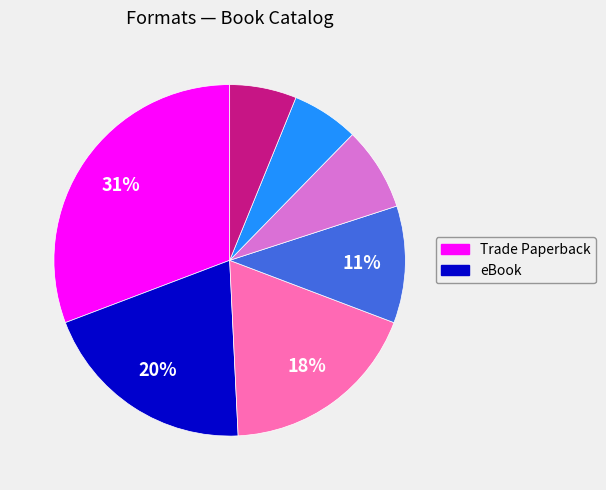

To the nearest percent, what is the average slice percentage?

14%